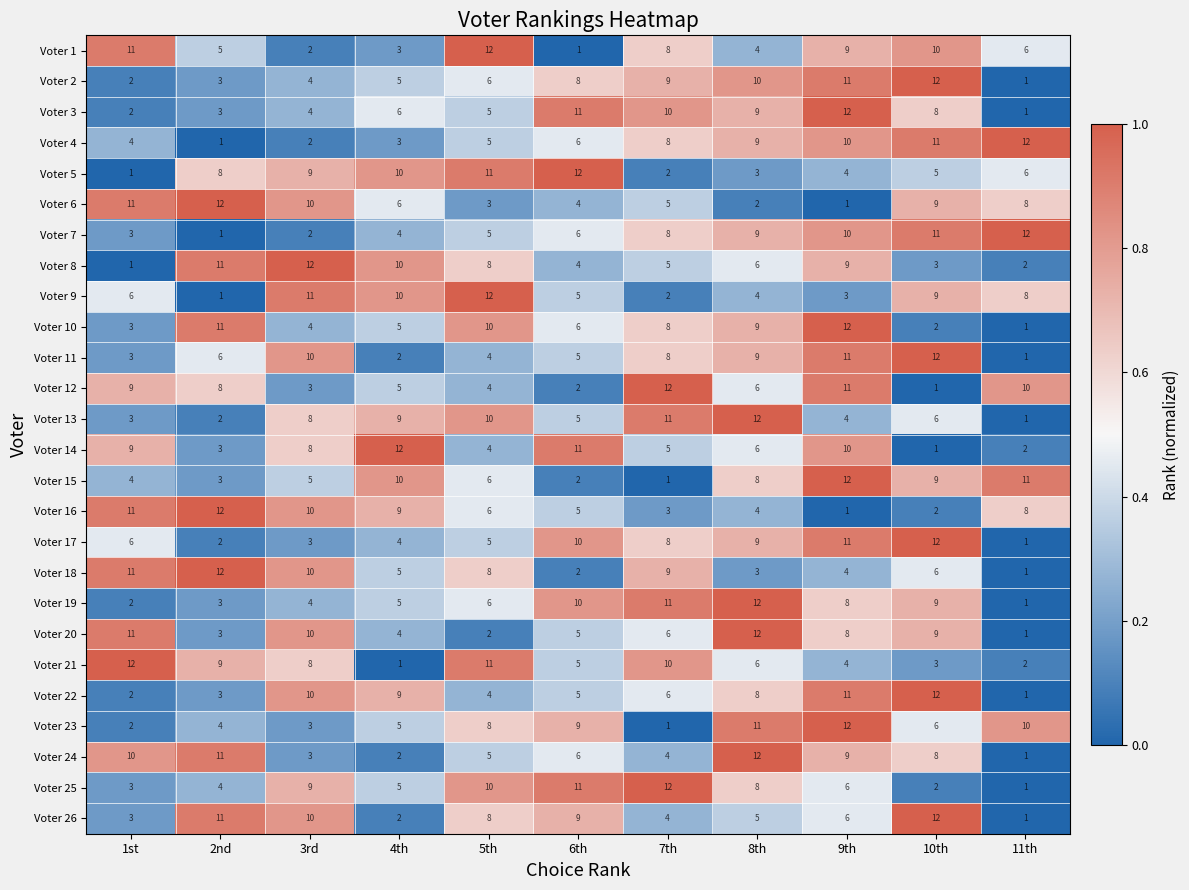

What is the maximum value shown in the chart?

12